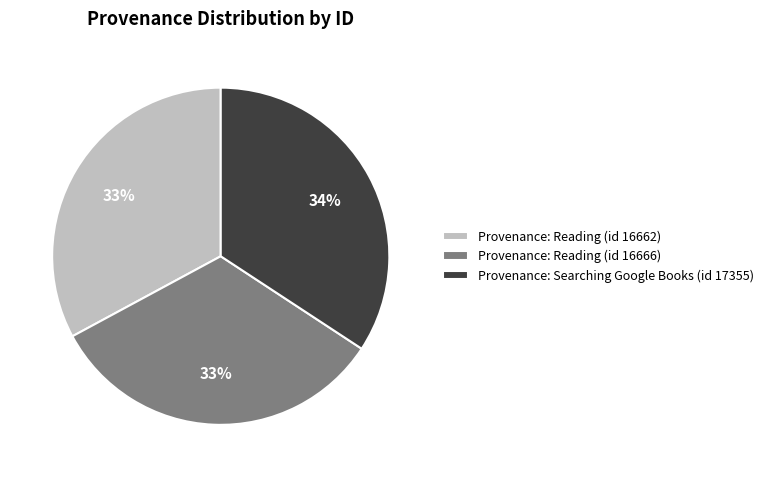

What percentage is the Provenance: Reading (id 16662) slice, to the nearest percent?

33%